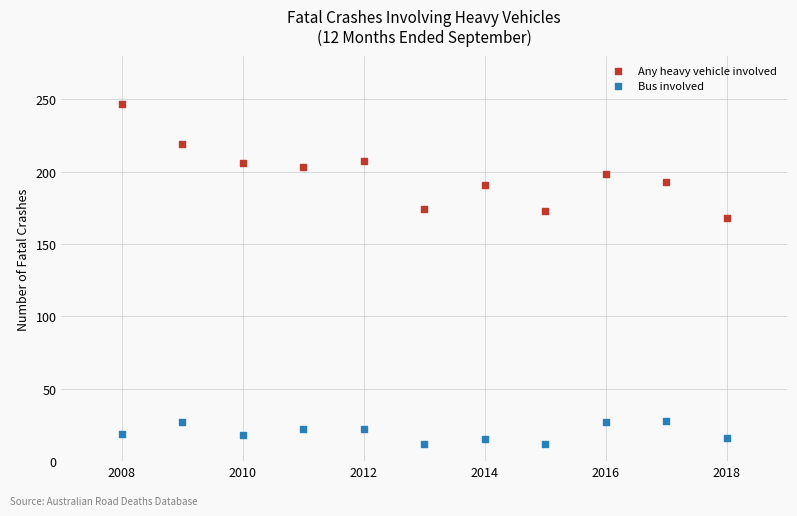

Which series contains the lowest Y value?

Bus involved